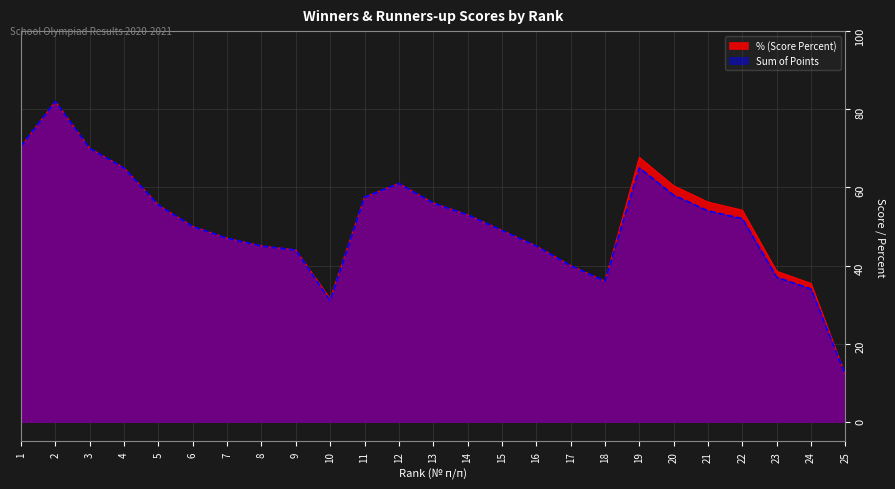

What is the sum of the Sum of Points values at 17 and 12?

101.0